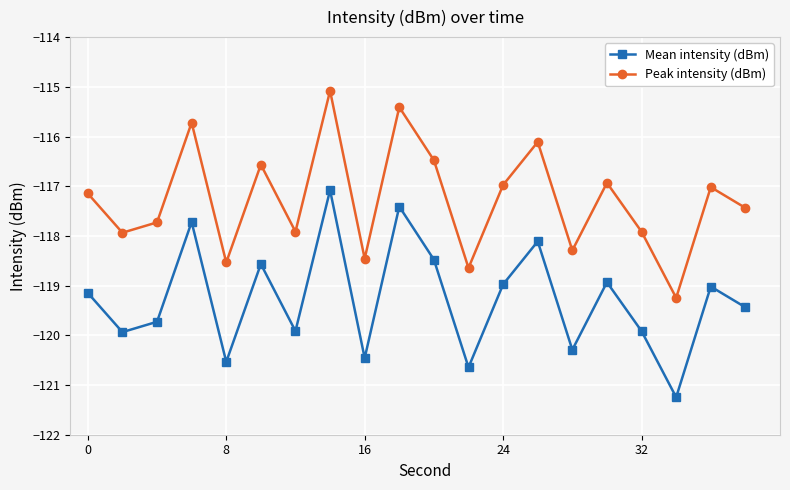

List the series in order of their overall mean, highest first.

Peak intensity (dBm), Mean intensity (dBm)